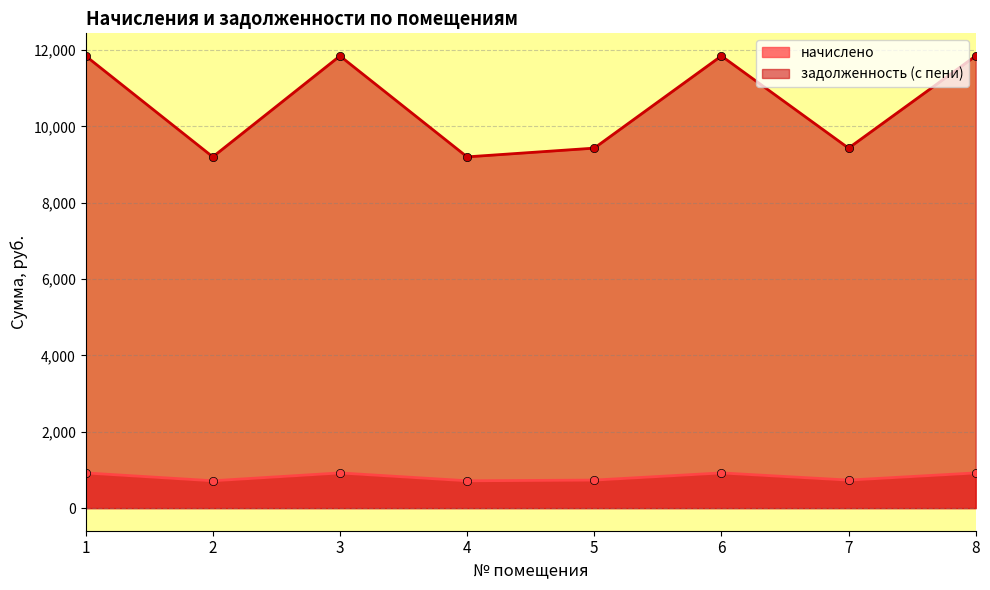

How many interior local peaks does the задолженность (с пени) series have?

2